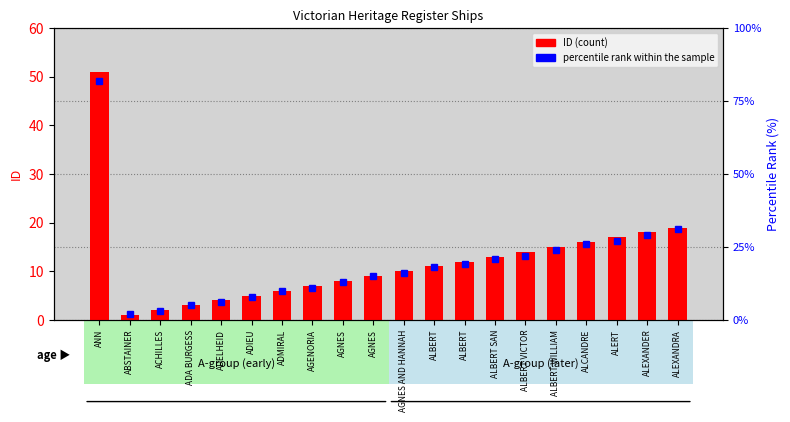

Read the percentile rank within the sample value at ALEXANDER, to the nearest 5.

30